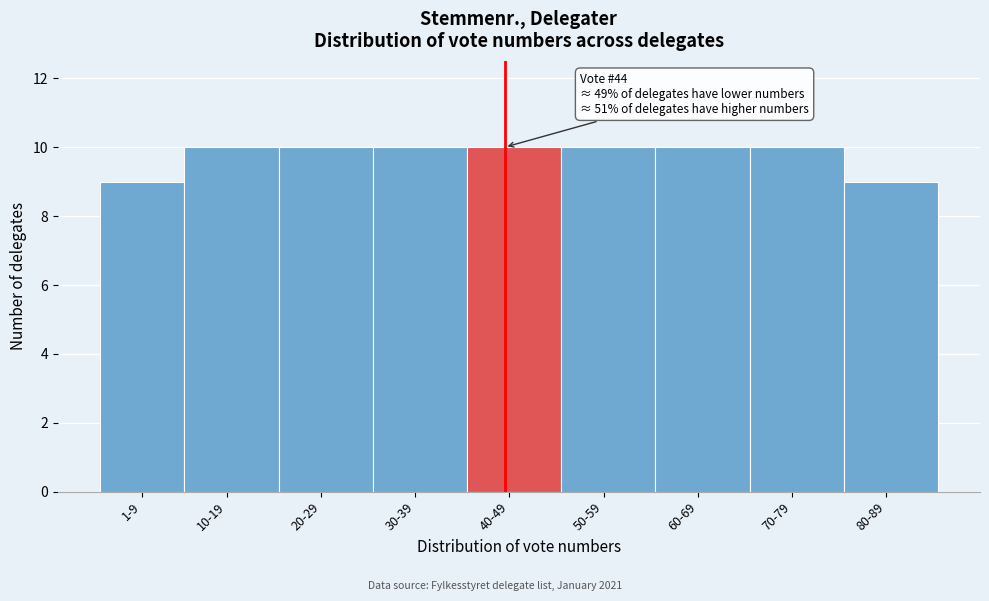

Reading right to left, list all the values displayed in this chart.

9	10	10	10	10	10	10	10	9